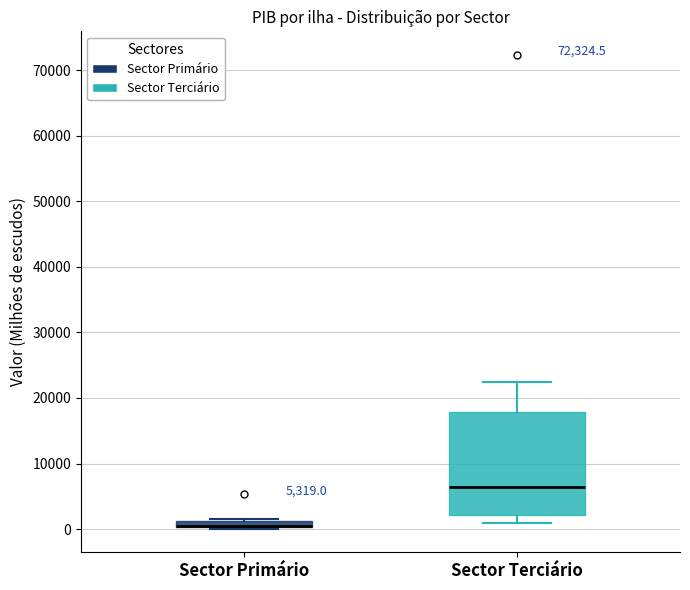

Comparing the boxes themselves (not the whiskers), which one is the tallest?

Sector Terciário